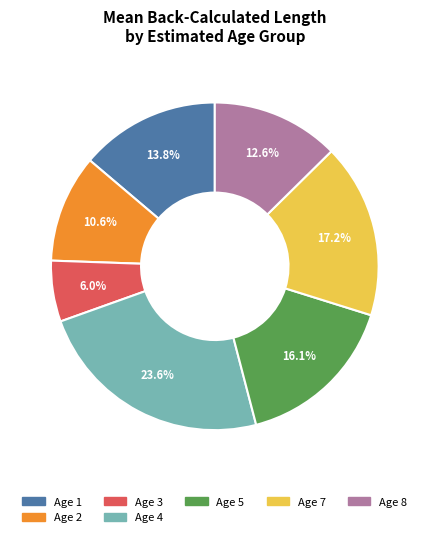

Is there a majority slice in this chart?

No